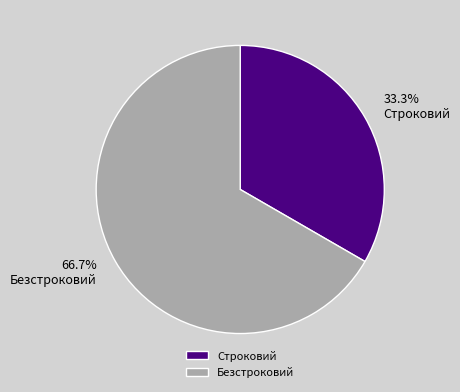

To the nearest percent, what is the difference between the largest and smallest slice percentages?

33%